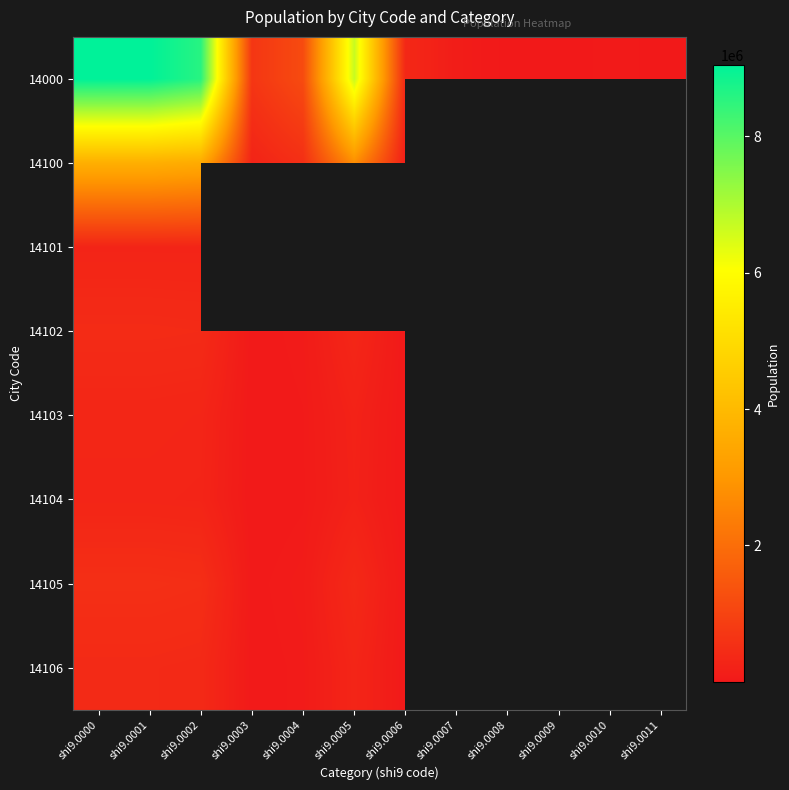

List the labels in order of 14000 value, largest first.

shi9.0000, shi9.0001, shi9.0002, shi9.0005, shi9.0004, shi9.0003, shi9.0006, shi9.0007, shi9.0010, shi9.0011, shi9.0009, shi9.0008